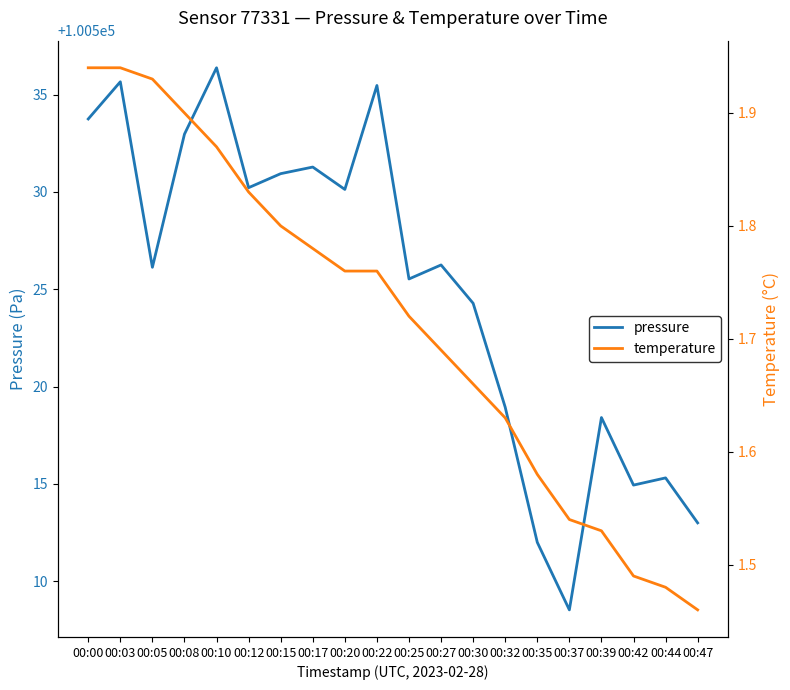

Reading right to left, extract all data points from this chart.

pressure: 00:47=100513.0	00:44=100515.3	00:42=100514.9	00:39=100518.4	00:37=100508.5	00:35=100512.0	00:32=100518.9	00:30=100524.3	00:27=100526.2	00:25=100525.5	00:22=100535.5	00:20=100530.1	00:17=100531.3	00:15=100530.9	00:12=100530.2	00:10=100536.4	00:08=100533.0	00:05=100526.1	00:03=100535.7	00:00=100533.8
temperature: 00:47=1.5	00:44=1.5	00:42=1.5	00:39=1.5	00:37=1.5	00:35=1.6	00:32=1.6	00:30=1.7	00:27=1.7	00:25=1.7	00:22=1.8	00:20=1.8	00:17=1.8	00:15=1.8	00:12=1.8	00:10=1.9	00:08=1.9	00:05=1.9	00:03=1.9	00:00=1.9